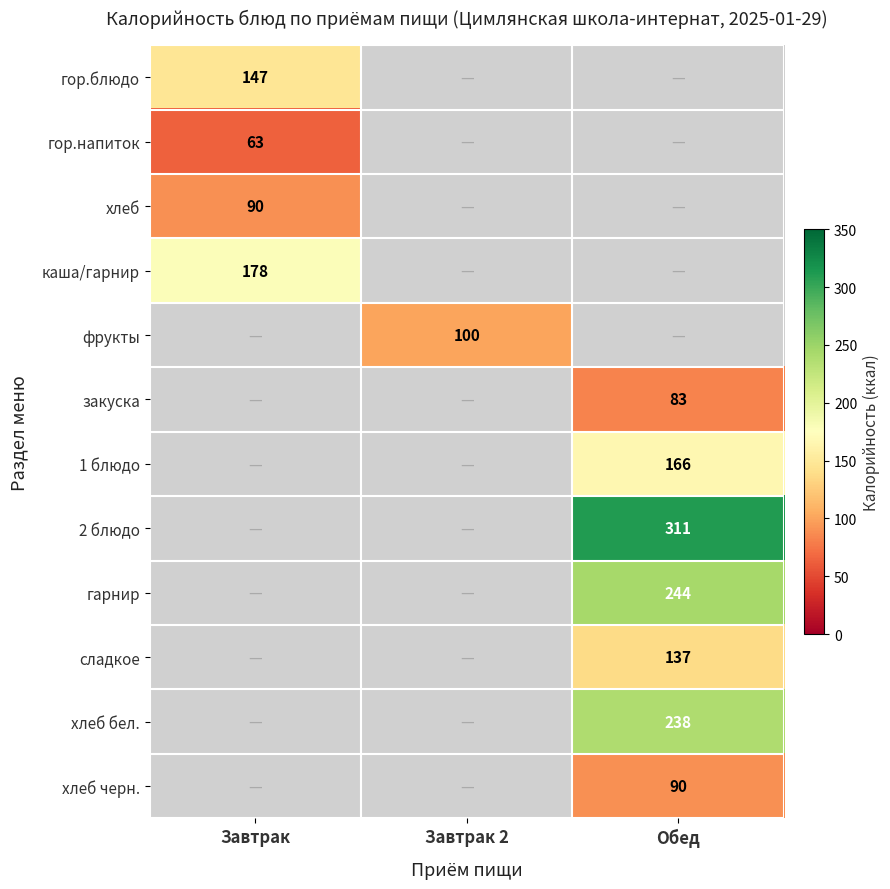

Is it true that 1 блюдо equals 229 at Обед?

False